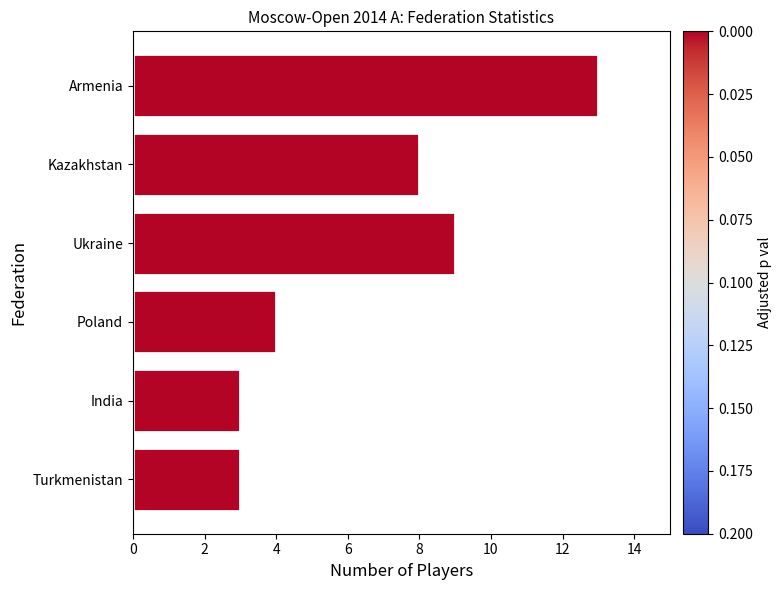

Reading top to bottom, transcribe all the data shown in this chart.

Armenia=13	Kazakhstan=8	Ukraine=9	Poland=4	India=3	Turkmenistan=3